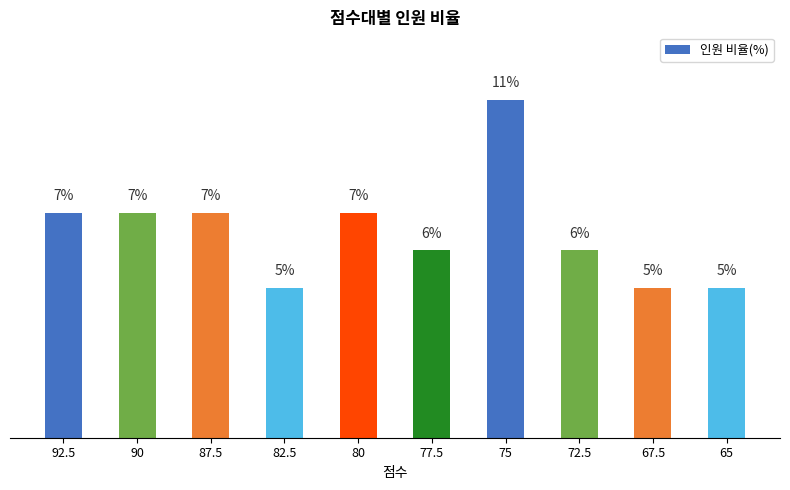

Count the number of data series in this chart.

1